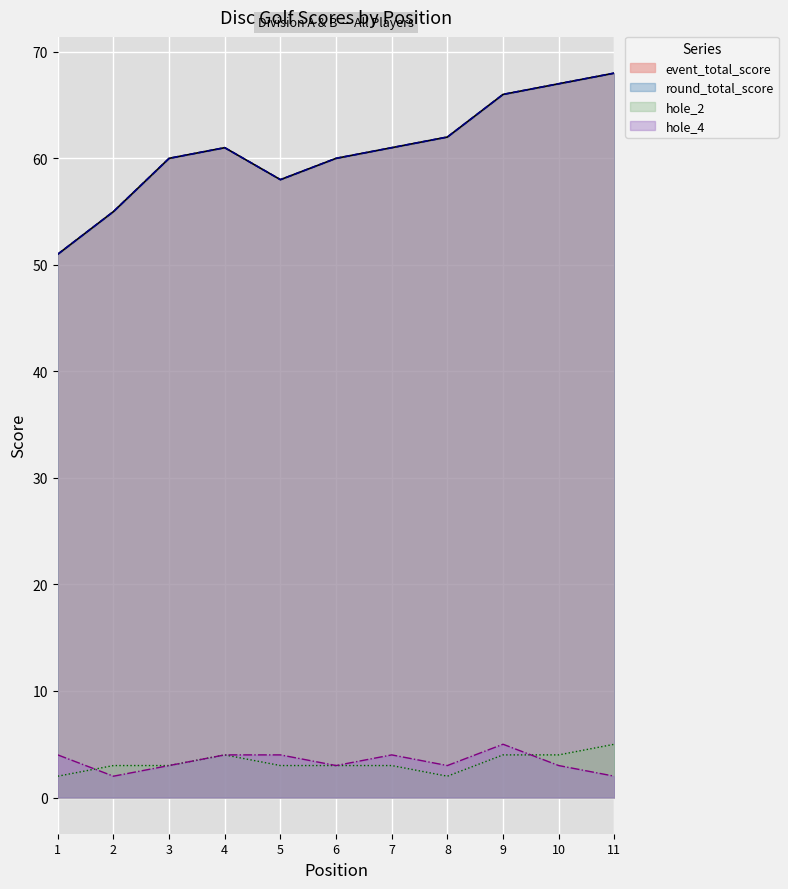

Does the chart display data point markers on the line(s)?

No